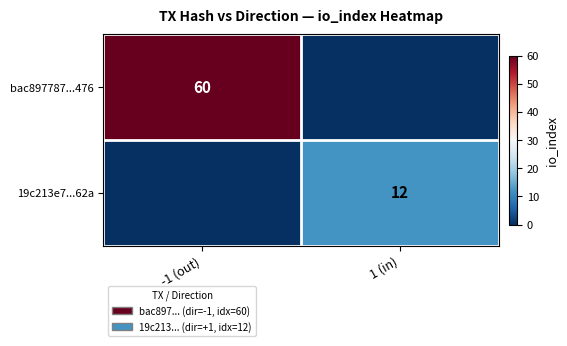

Between 1 (in) and -1 (out), which is larger?

-1 (out)